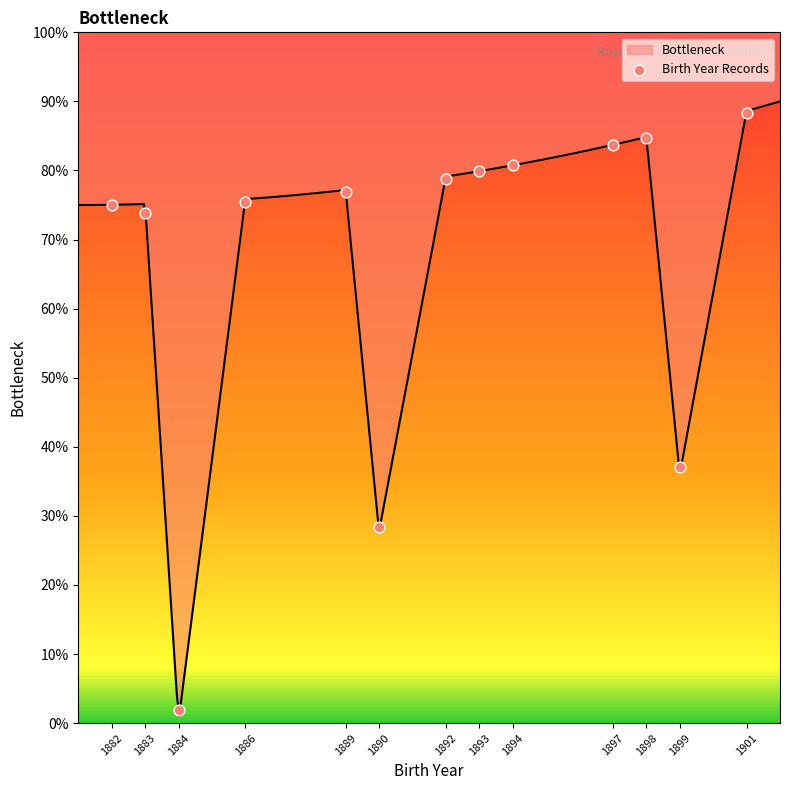

Which has a higher value, 1892 or 1882?

1892